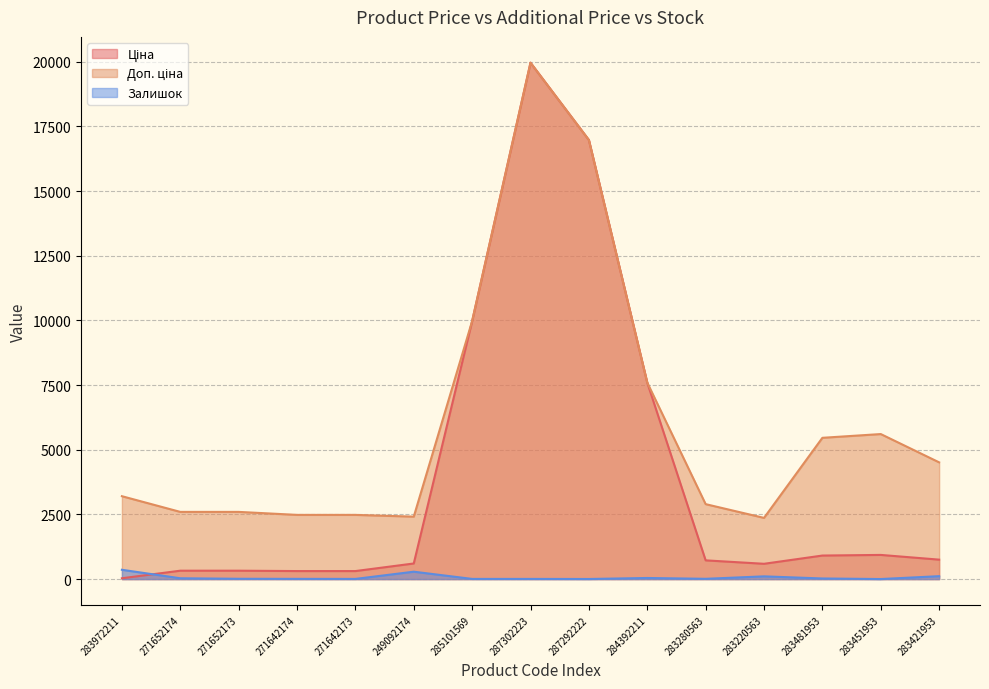

What is the label of the 1st point from the left?

283972211